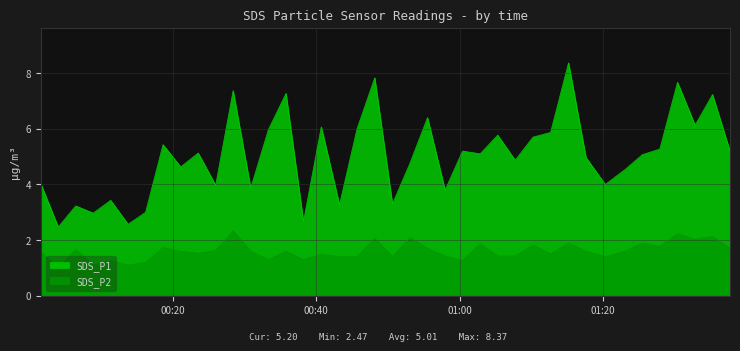

Reading left to right, transcribe all the data shown in this chart.

SDS_P1: 2023/04/03 00:01:38=4.0	2023/04/03 00:04:04=2.5	2023/04/03 00:06:30=3.2	2023/04/03 00:08:56=3.0	2023/04/03 00:11:22=3.4	2023/04/03 00:13:48=2.6	2023/04/03 00:16:14=3.0	2023/04/03 00:18:40=5.4	2023/04/03 00:21:08=4.6	2023/04/03 00:23:34=5.1	2023/04/03 00:26:00=4.0	2023/04/03 00:28:26=7.4	2023/04/03 00:30:53=3.9	2023/04/03 00:33:21=6.0	2023/04/03 00:35:48=7.3	2023/04/03 00:38:14=2.7	2023/04/03 00:40:43=6.1	2023/04/03 00:43:15=3.3	2023/04/03 00:45:42=6.0	2023/04/03 00:48:10=7.8	2023/04/03 00:50:38=3.3	2023/04/03 00:53:05=4.8	2023/04/03 00:55:31=6.4	2023/04/03 00:57:58=3.8	2023/04/03 01:00:24=5.2	2023/04/03 01:02:51=5.1	2023/04/03 01:05:18=5.8	2023/04/03 01:07:44=4.9	2023/04/03 01:10:13=5.7	2023/04/03 01:12:40=5.9	2023/04/03 01:15:10=8.4	2023/04/03 01:17:36=5.0	2023/04/03 01:20:17=4.0	2023/04/03 01:23:01=4.5	2023/04/03 01:25:27=5.1	2023/04/03 01:27:53=5.3	2023/04/03 01:30:21=7.7	2023/04/03 01:32:48=6.1	2023/04/03 01:35:14=7.2	2023/04/03 01:37:40=5.2
SDS_P2: 2023/04/03 00:01:38=1.6	2023/04/03 00:04:04=1.0	2023/04/03 00:06:30=1.7	2023/04/03 00:08:56=1.1	2023/04/03 00:11:22=1.3	2023/04/03 00:13:48=1.1	2023/04/03 00:16:14=1.2	2023/04/03 00:18:40=1.7	2023/04/03 00:21:08=1.6	2023/04/03 00:23:34=1.5	2023/04/03 00:26:00=1.6	2023/04/03 00:28:26=2.3	2023/04/03 00:30:53=1.6	2023/04/03 00:33:21=1.3	2023/04/03 00:35:48=1.6	2023/04/03 00:38:14=1.3	2023/04/03 00:40:43=1.5	2023/04/03 00:43:15=1.4	2023/04/03 00:45:42=1.4	2023/04/03 00:48:10=2.1	2023/04/03 00:50:38=1.4	2023/04/03 00:53:05=2.1	2023/04/03 00:55:31=1.7	2023/04/03 00:57:58=1.4	2023/04/03 01:00:24=1.3	2023/04/03 01:02:51=1.9	2023/04/03 01:05:18=1.4	2023/04/03 01:07:44=1.4	2023/04/03 01:10:13=1.8	2023/04/03 01:12:40=1.5	2023/04/03 01:15:10=1.9	2023/04/03 01:17:36=1.6	2023/04/03 01:20:17=1.4	2023/04/03 01:23:01=1.6	2023/04/03 01:25:27=1.9	2023/04/03 01:27:53=1.8	2023/04/03 01:30:21=2.2	2023/04/03 01:32:48=2.0	2023/04/03 01:35:14=2.1	2023/04/03 01:37:40=1.7